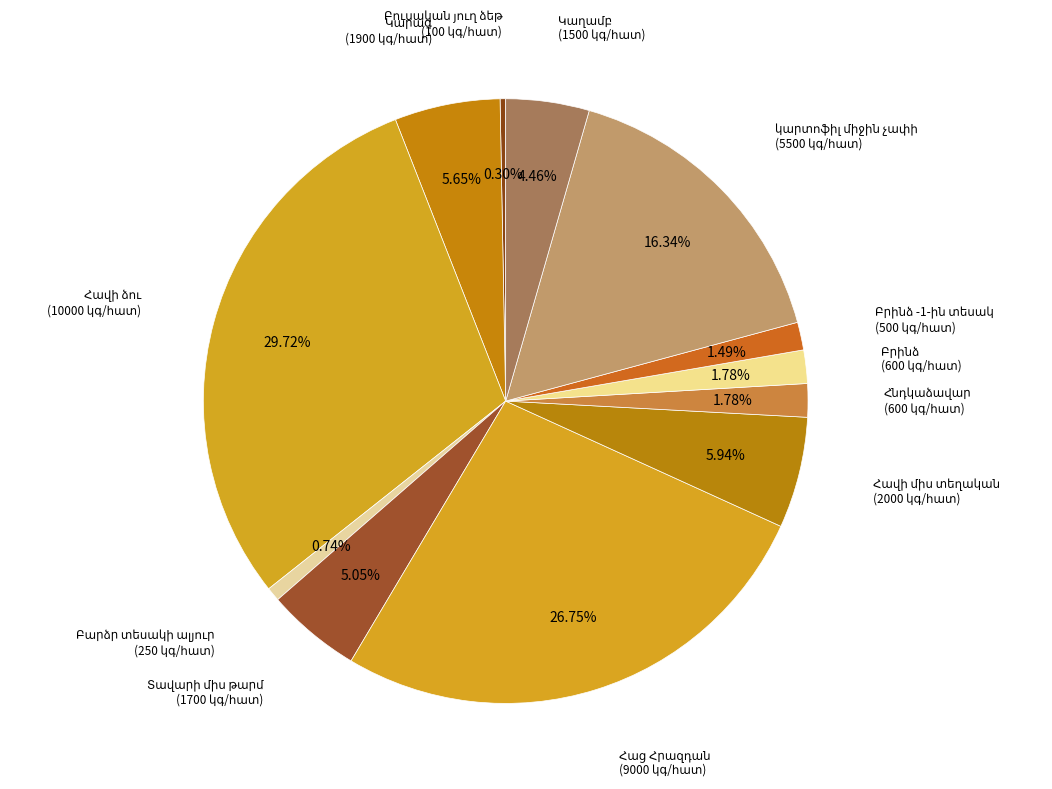

Is there any slice that represents more than half of the pie?

No